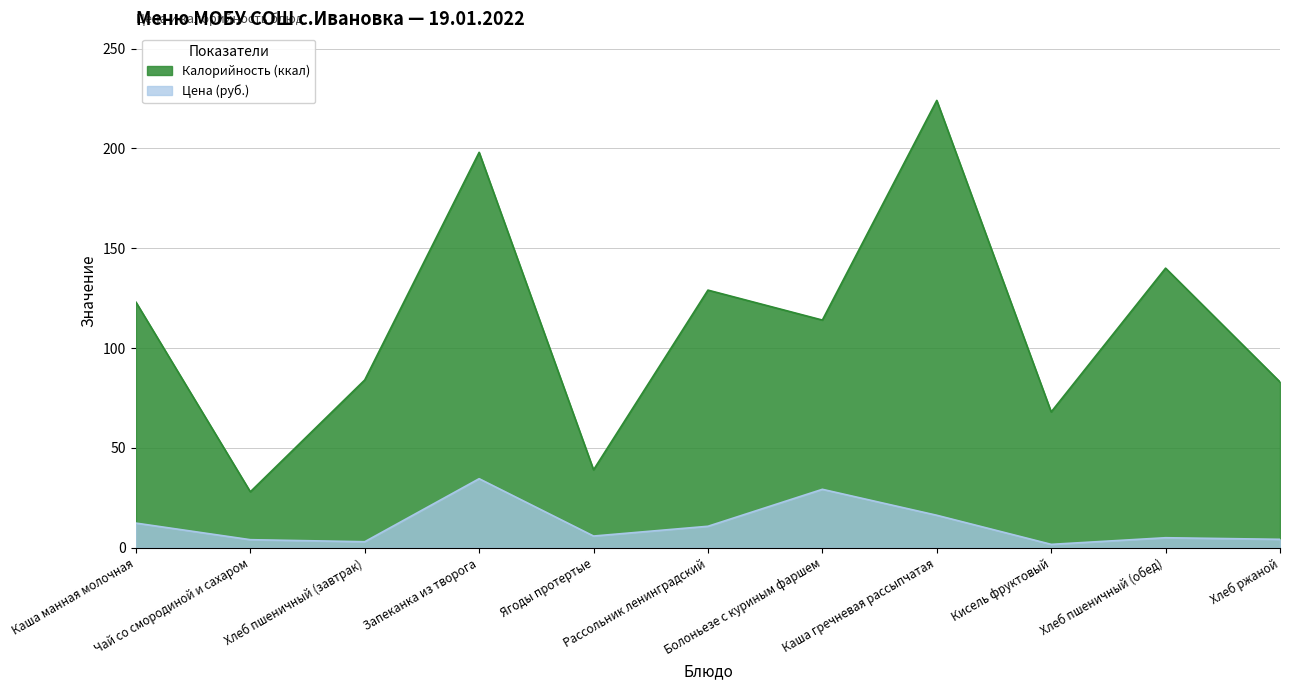

Reading left to right, transcribe all the data shown in this chart.

Цена (руб.): Каша манная молочная=12.3	Чай со смородиной и сахаром=4.0	Хлеб пшеничный (завтрак)=3.0	Запеканка из творога=34.6	Ягоды протертые=5.8	Рассольник ленинградский=10.7	Болоньезе с куриным фаршем=29.2	Каша гречневая рассыпчатая=16.2	Кисель фруктовый=1.7	Хлеб пшеничный (обед)=5.0	Хлеб ржаной=4.2
Калорийность (ккал): Каша манная молочная=123.0	Чай со смородиной и сахаром=28.0	Хлеб пшеничный (завтрак)=84.0	Запеканка из творога=198.0	Ягоды протертые=39.0	Рассольник ленинградский=129.0	Болоньезе с куриным фаршем=114.0	Каша гречневая рассыпчатая=224.0	Кисель фруктовый=68.0	Хлеб пшеничный (обед)=140.0	Хлеб ржаной=83.0